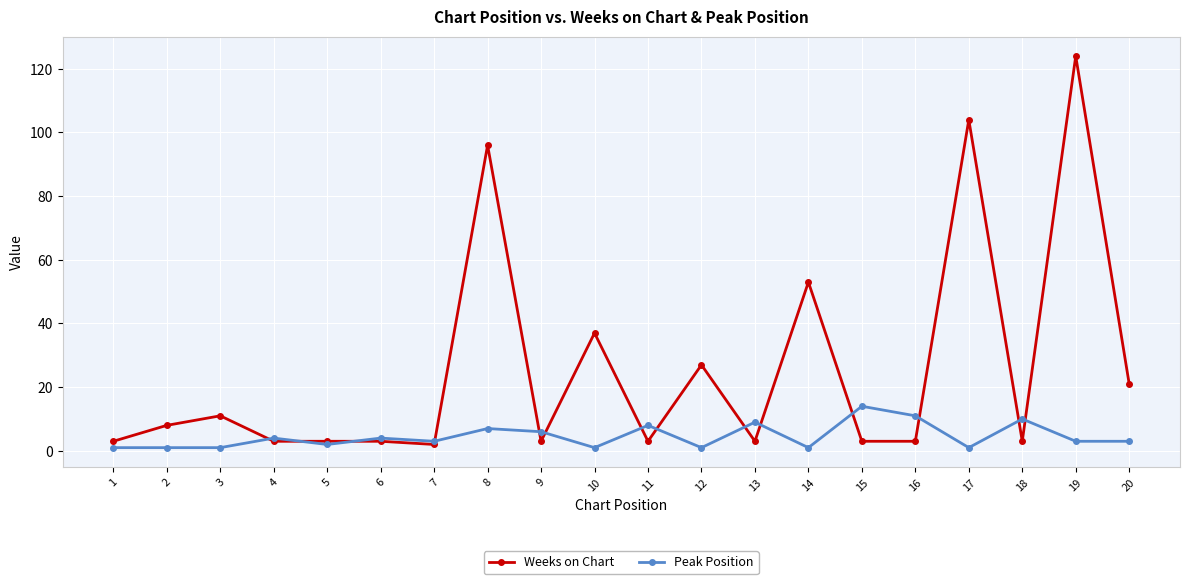

True or false: Peak Position has a value of 1 at 14.

True